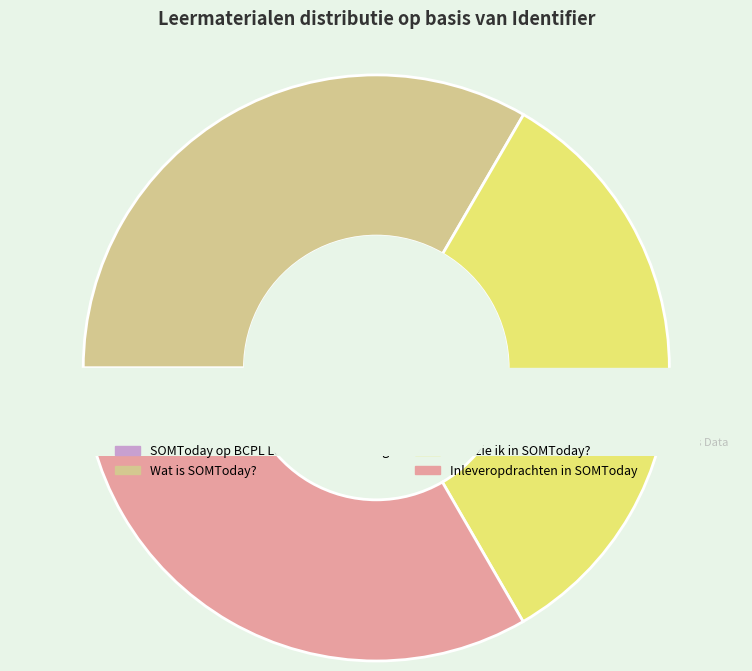

What is the change in value from SOMToday op BCPL Locatie Brandenberg to Wat zie ik in SOMToday??

+6280300